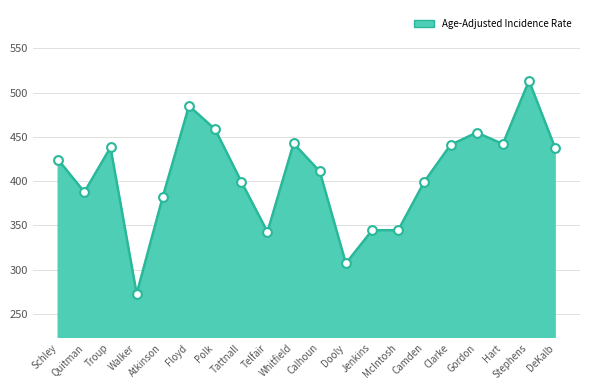

What is the change in value from Schley to Jenkins?

-79.7